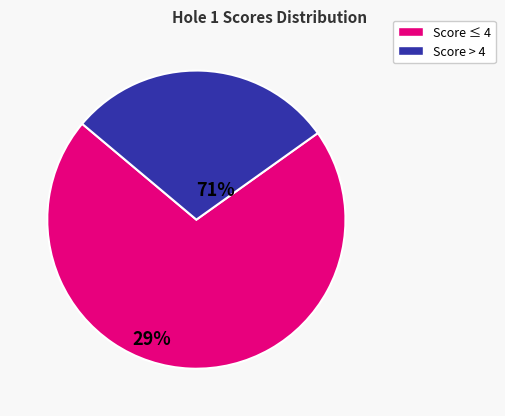

Is there a majority slice in this chart?

Yes